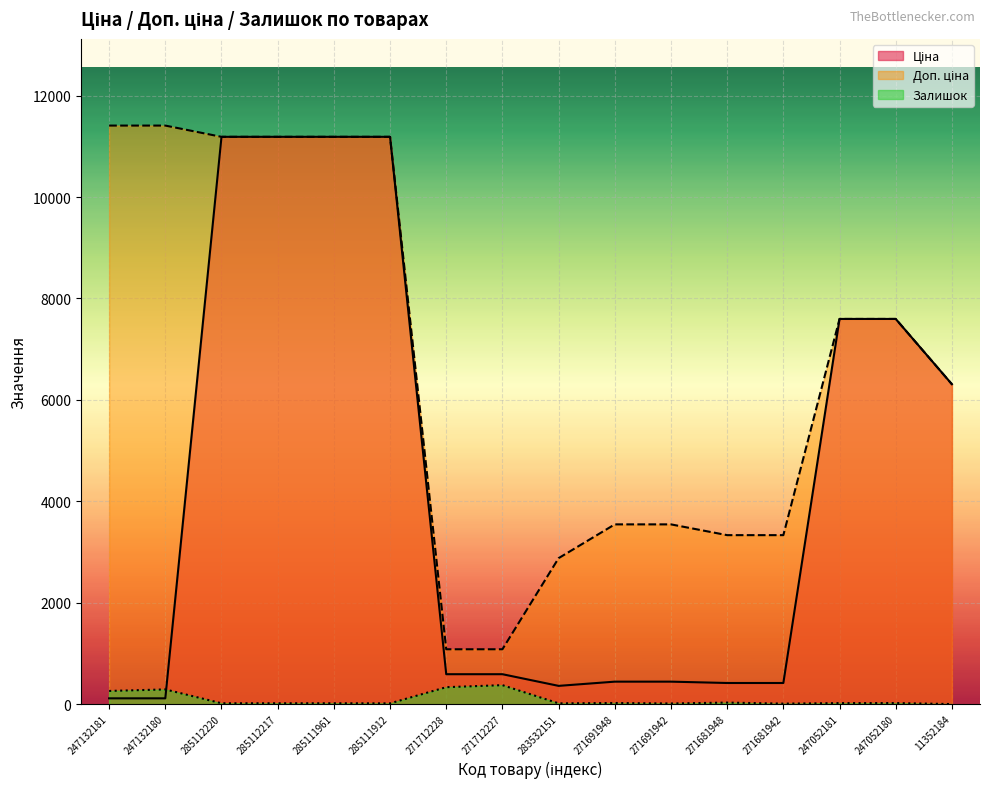

True or false: Залишок has a value of 17.0 at 285112220.

True